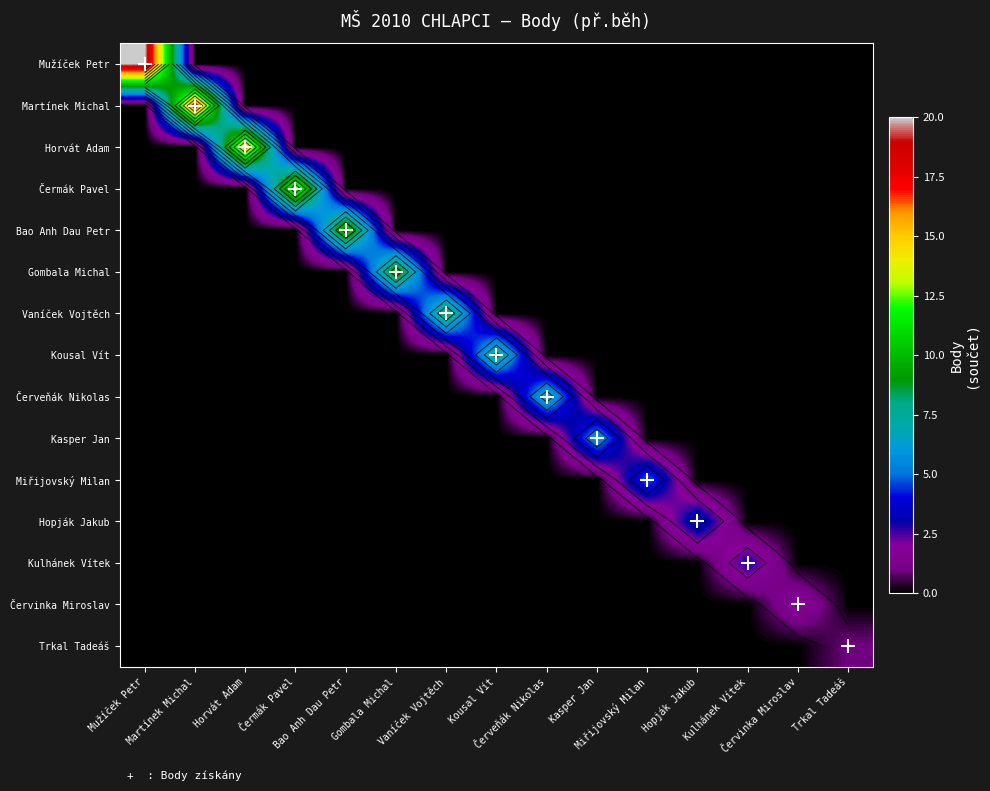

How many distinct data groups are displayed?

15